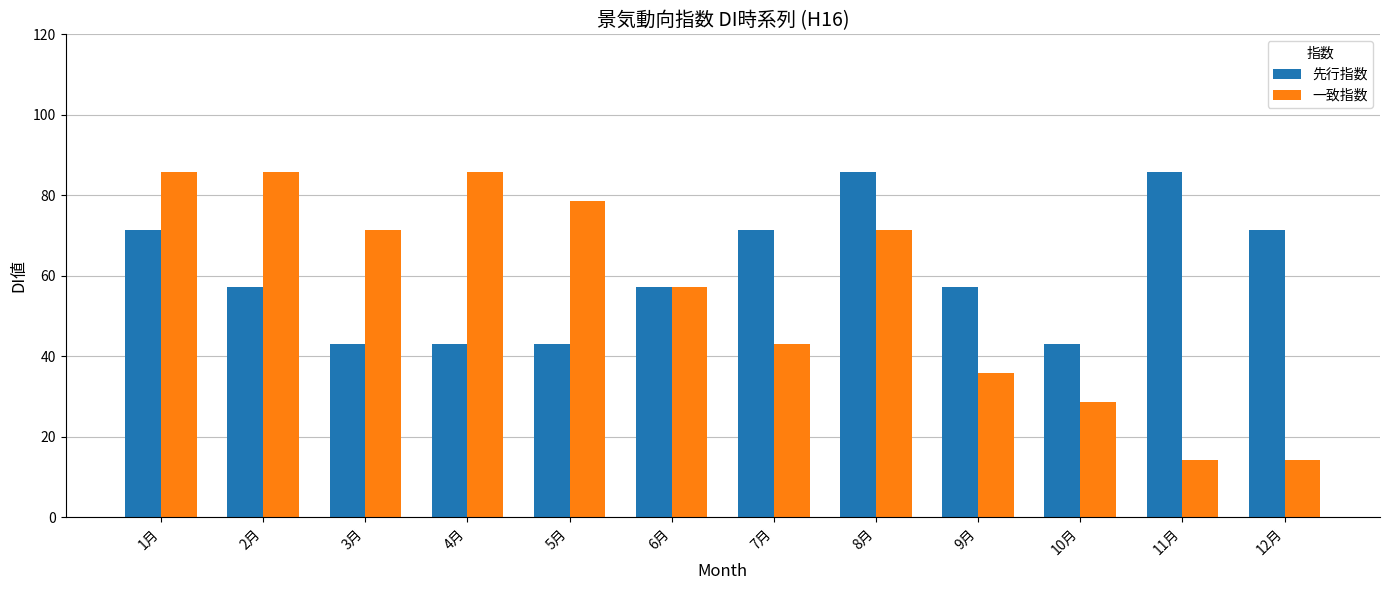

What are all the series names shown in the legend?

先行指数, 一致指数